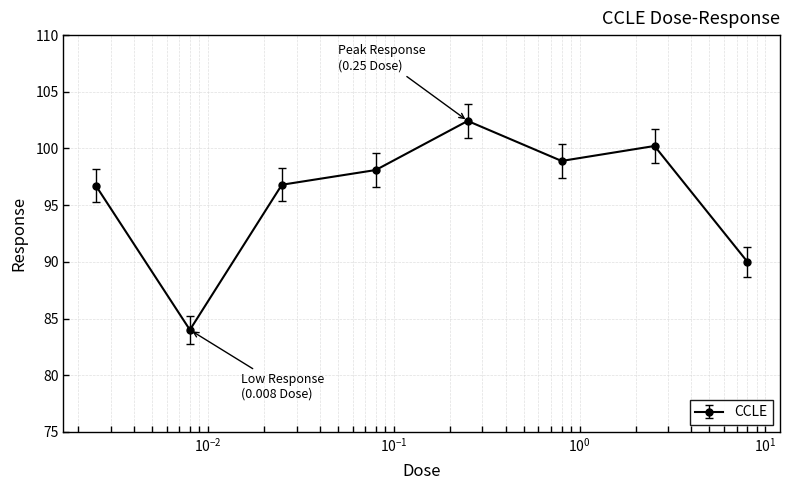

True or false: the data has more than 2 interior local peaks.

False